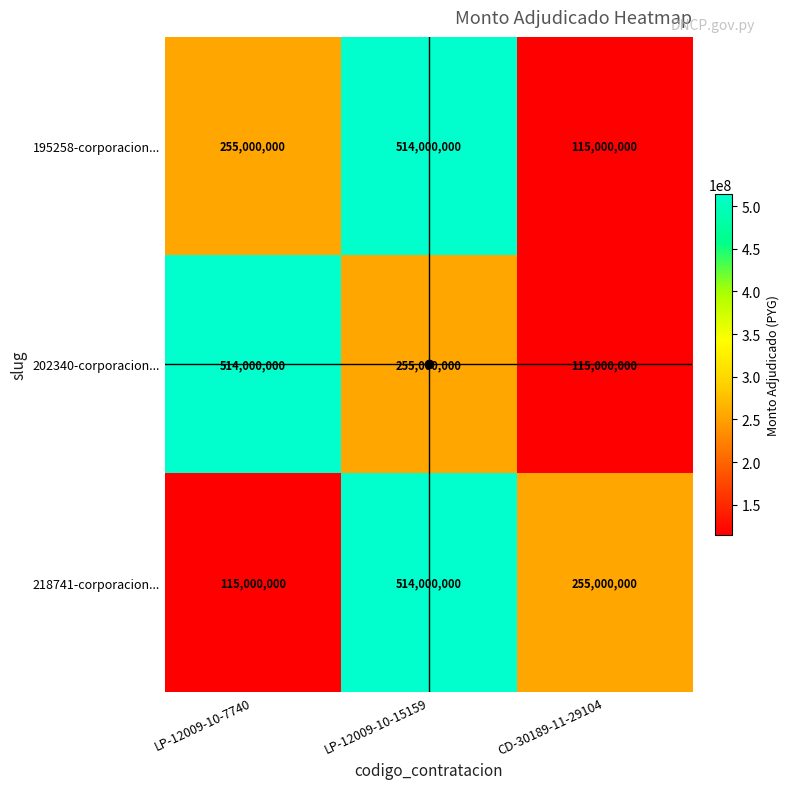

What is the difference between the maximum and minimum values in the 195258-corporacion... series?

399000000